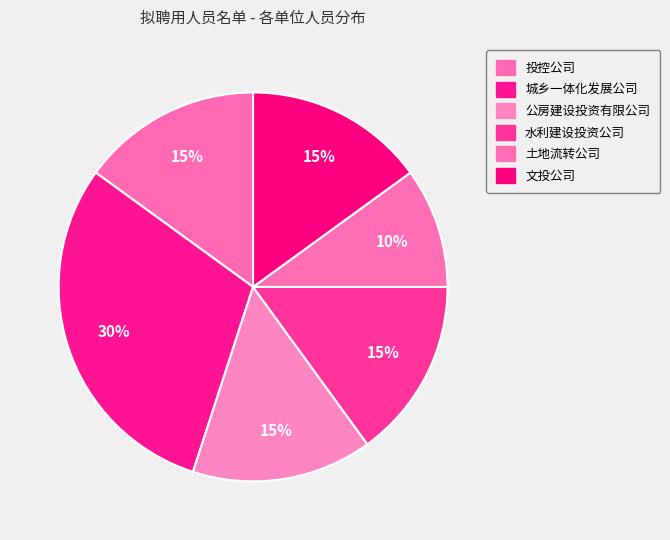

The 投控公司 slice represents 9% of the pie. True or false?

False